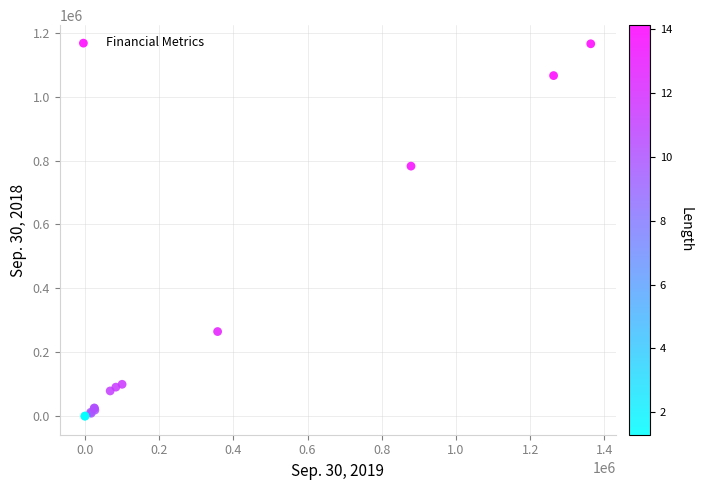

What Y value in the scatter plot is closest to 582933?

782760.0